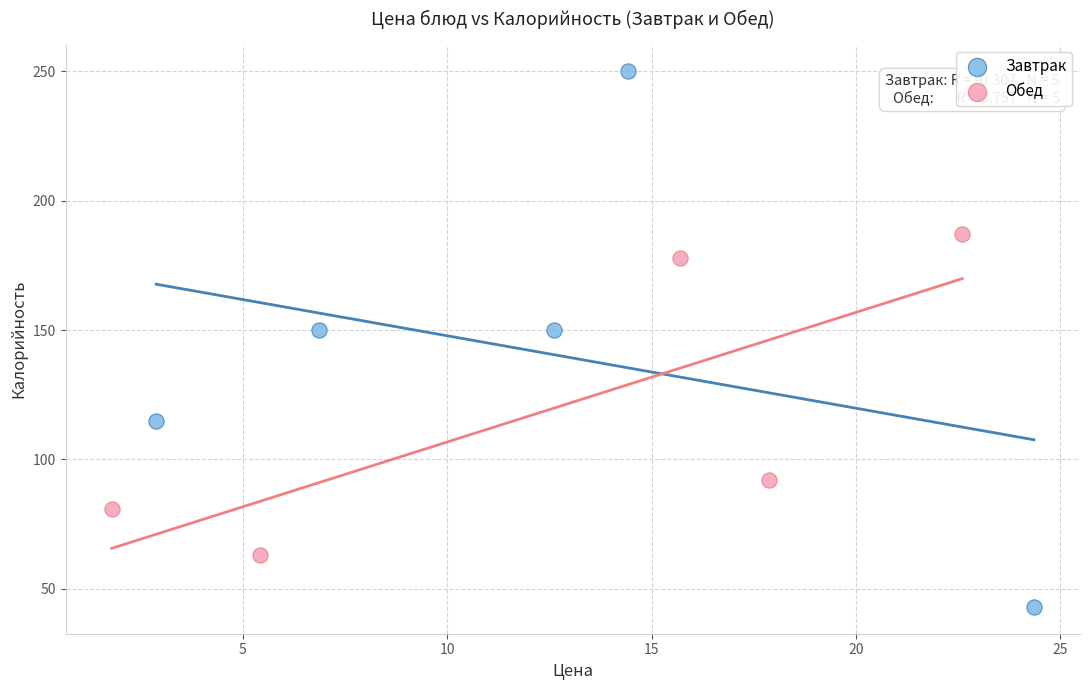

Which series has the widest spread of Y values?

Завтрак